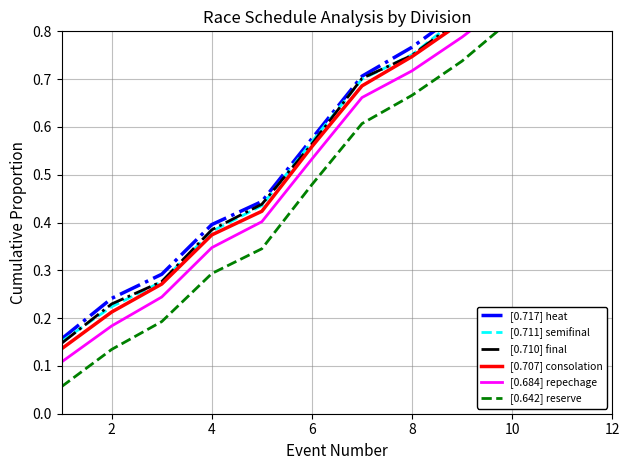

What is the value of the [0.707] consolation point at the 6th from the left?

0.6